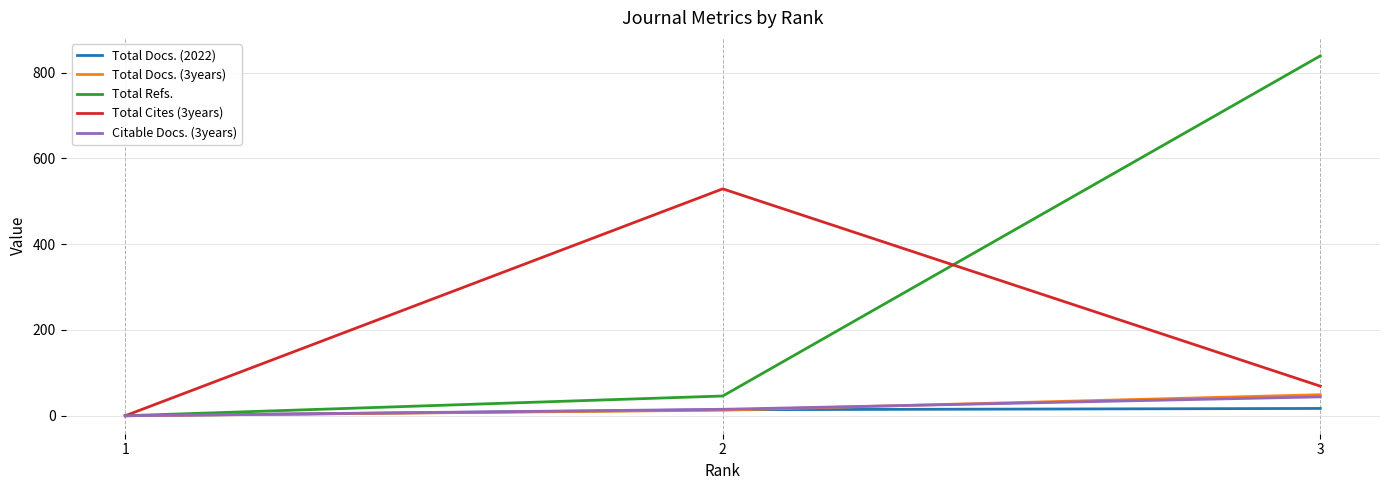

At which category is the sum across all series the highest?

3